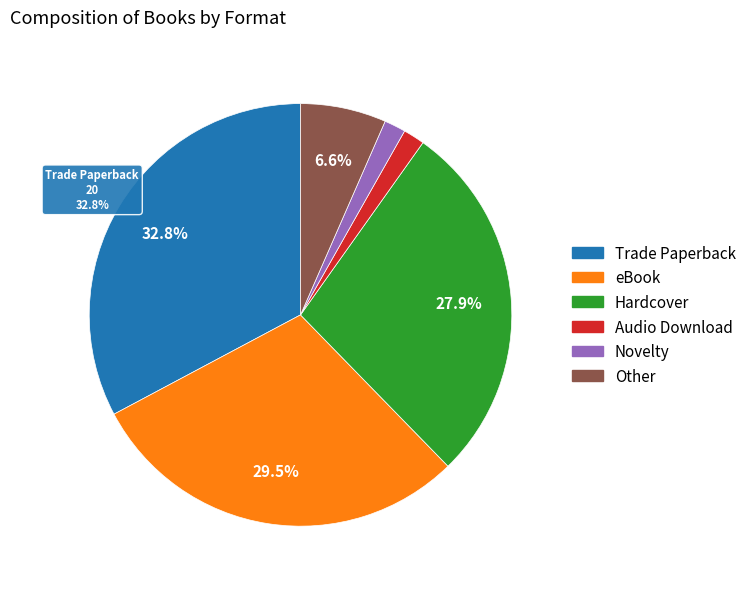

What portion of the pie excludes Other?

93.4%